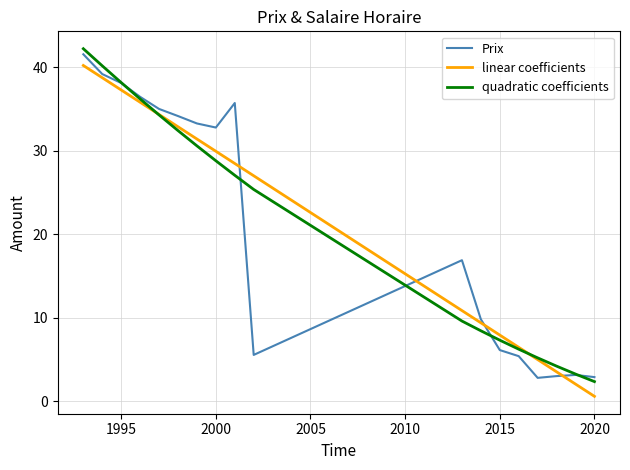

After their last crossing, which series has the higher values: Prix or linear coefficients?

Prix